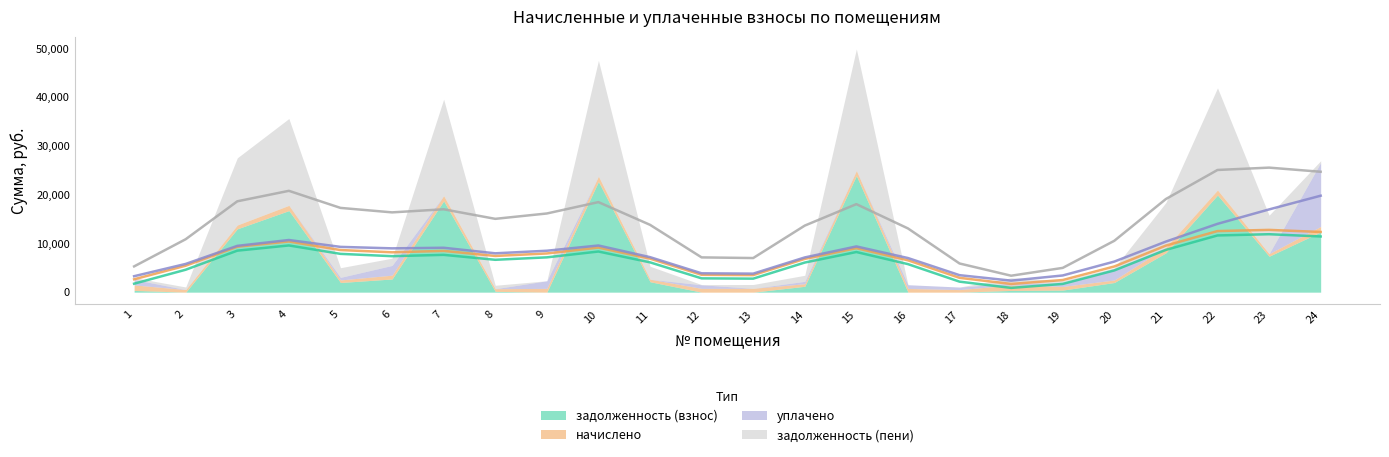

Which series has the largest total across all categories?

задолженность (взнос)